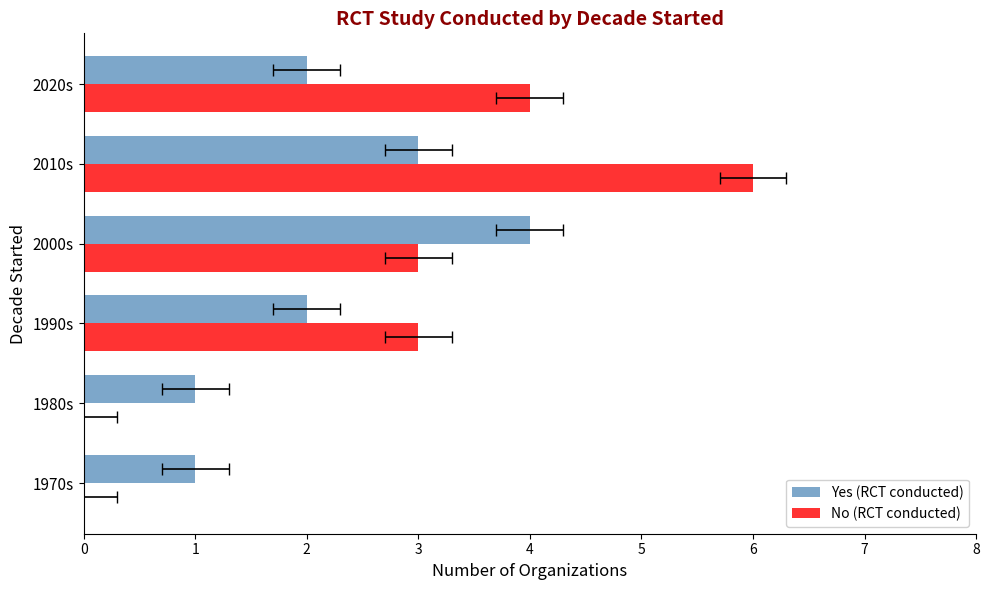

What are all the series names shown in the legend?

Yes (RCT conducted), No (RCT conducted)